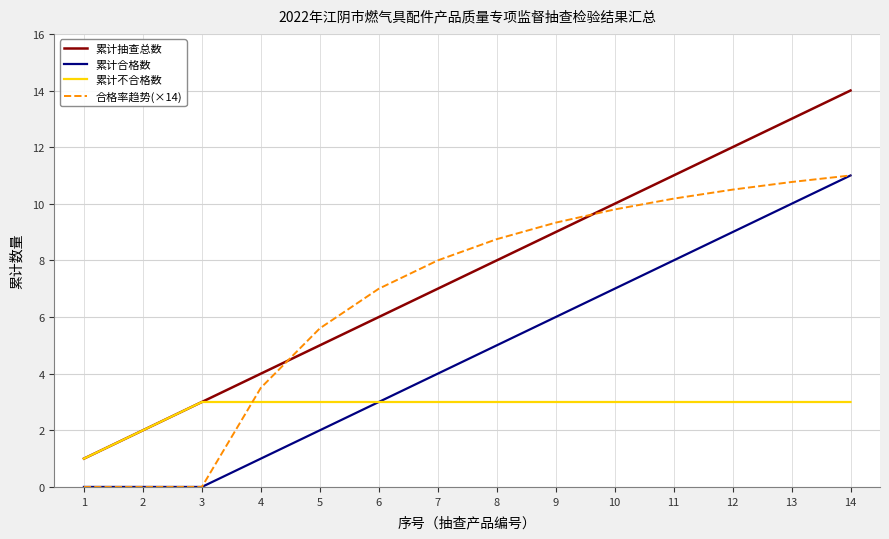

How many lines are shown in the chart?

4